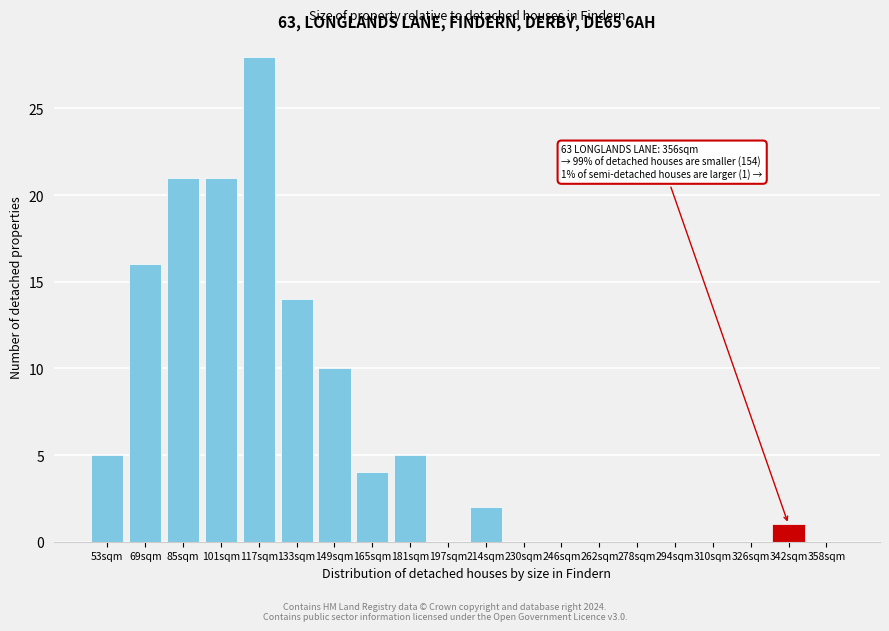

Reading right to left, what are all the values shown in this chart?

358sqm=0	342sqm=1	326sqm=0	310sqm=0	294sqm=0	278sqm=0	262sqm=0	246sqm=0	230sqm=0	214sqm=2	197sqm=0	181sqm=5	165sqm=4	149sqm=10	133sqm=14	117sqm=28	101sqm=21	85sqm=21	69sqm=16	53sqm=5